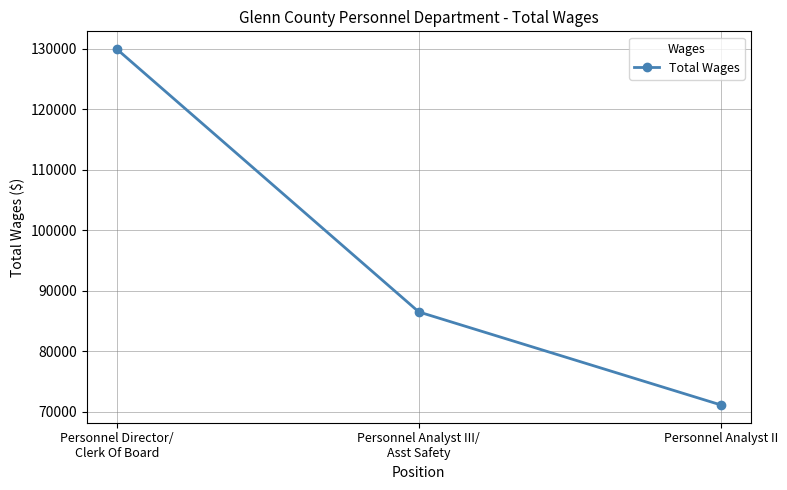

Where does the data first go above 86499?

Personnel Director/
Clerk Of Board